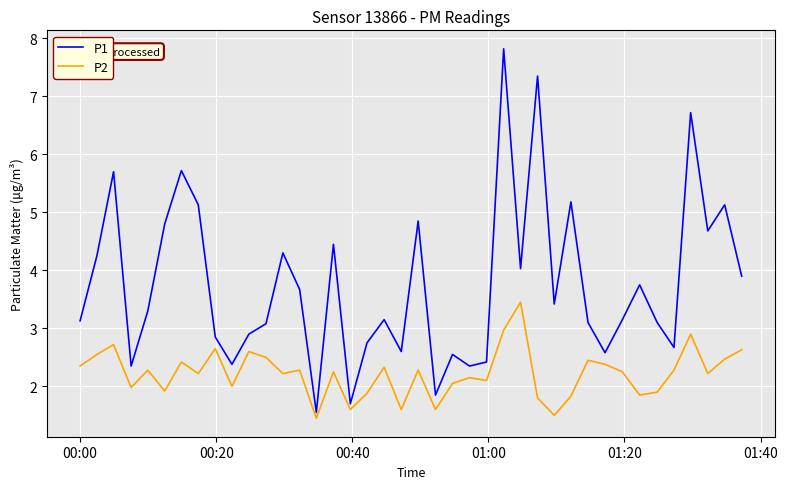

List the series in order of their overall mean, highest first.

P1, P2